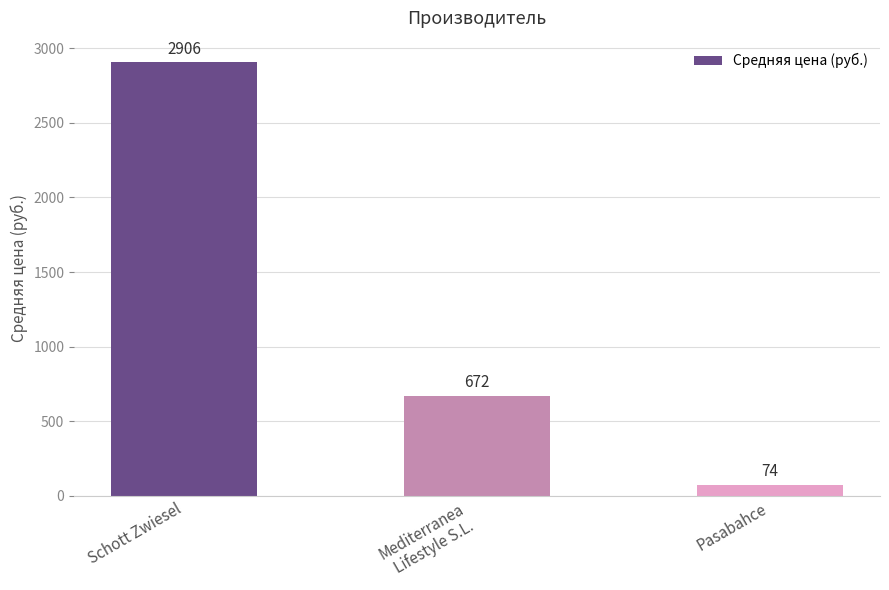

What is the sum of the values at Mediterranea
Lifestyle S.L. and Pasabahce?

746